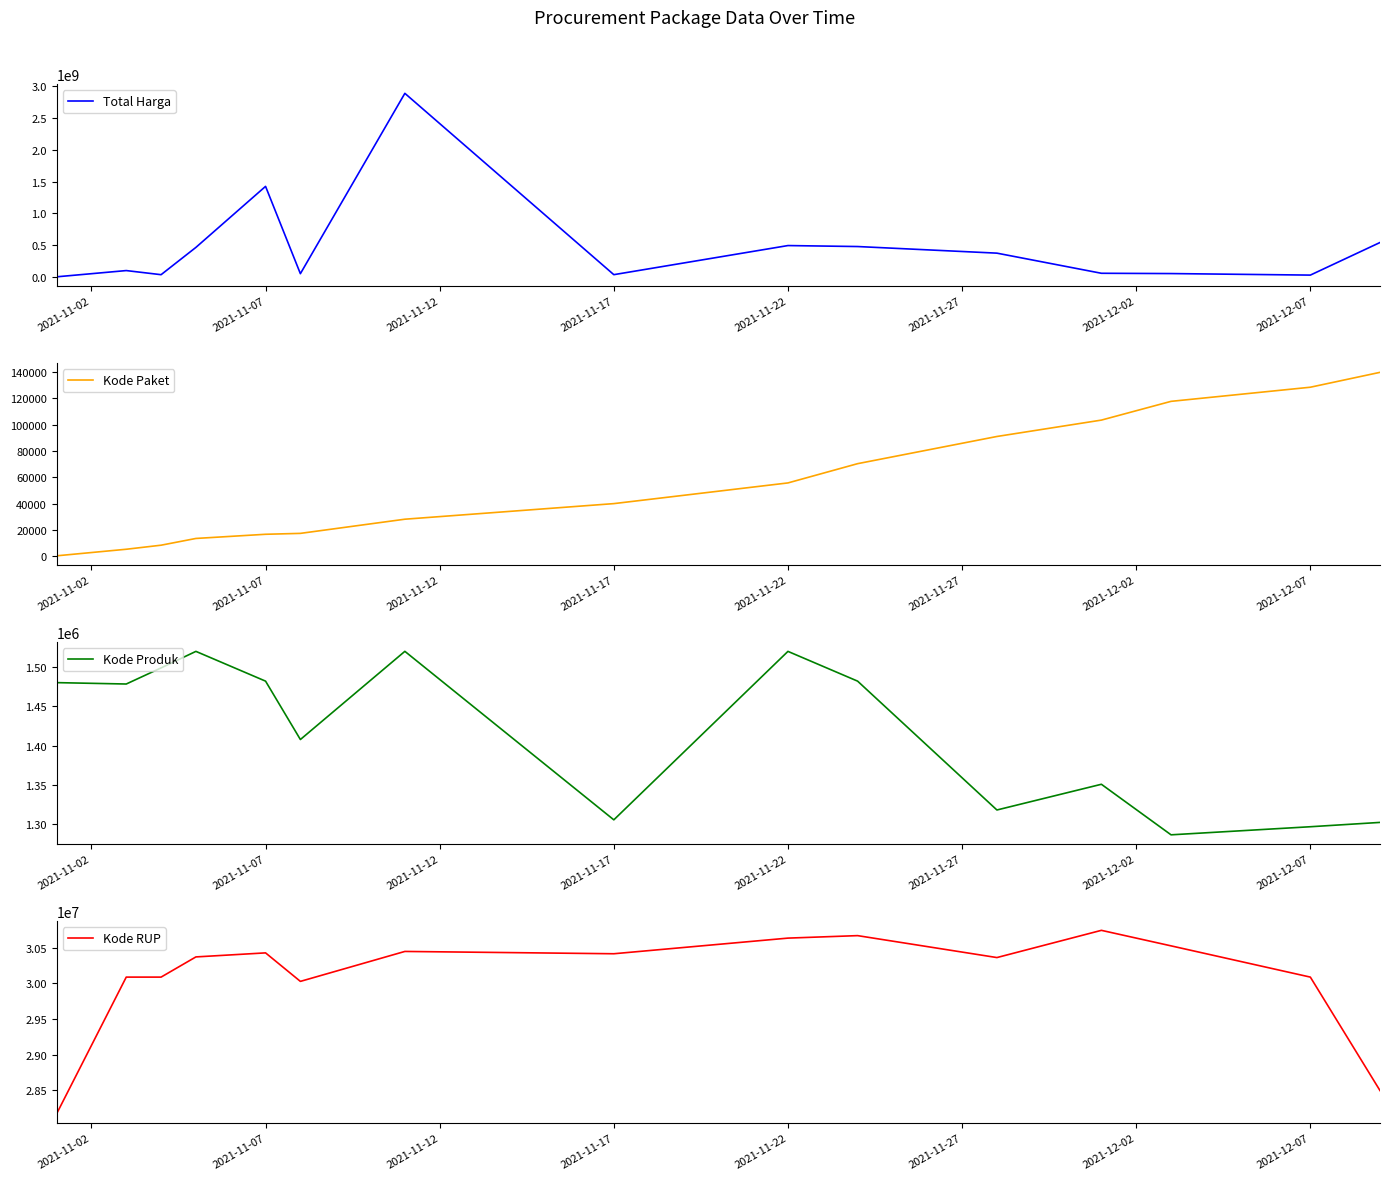

What is the minimum value for Kode Produk?

1286873